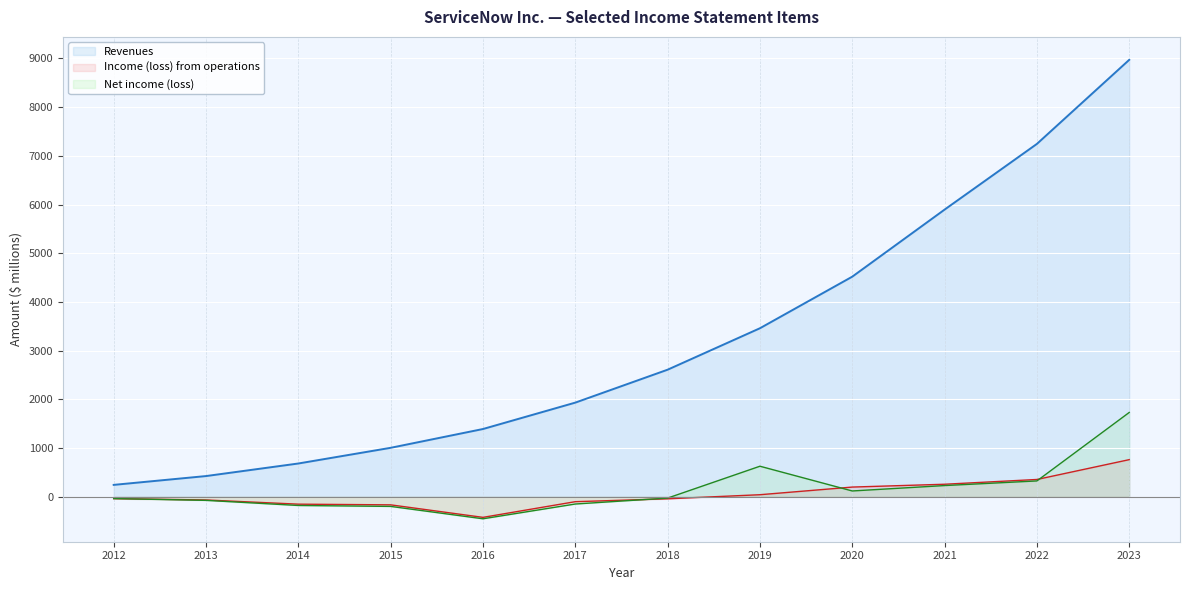

What is the difference between the Revenues values at 2021 and 2018?

3287